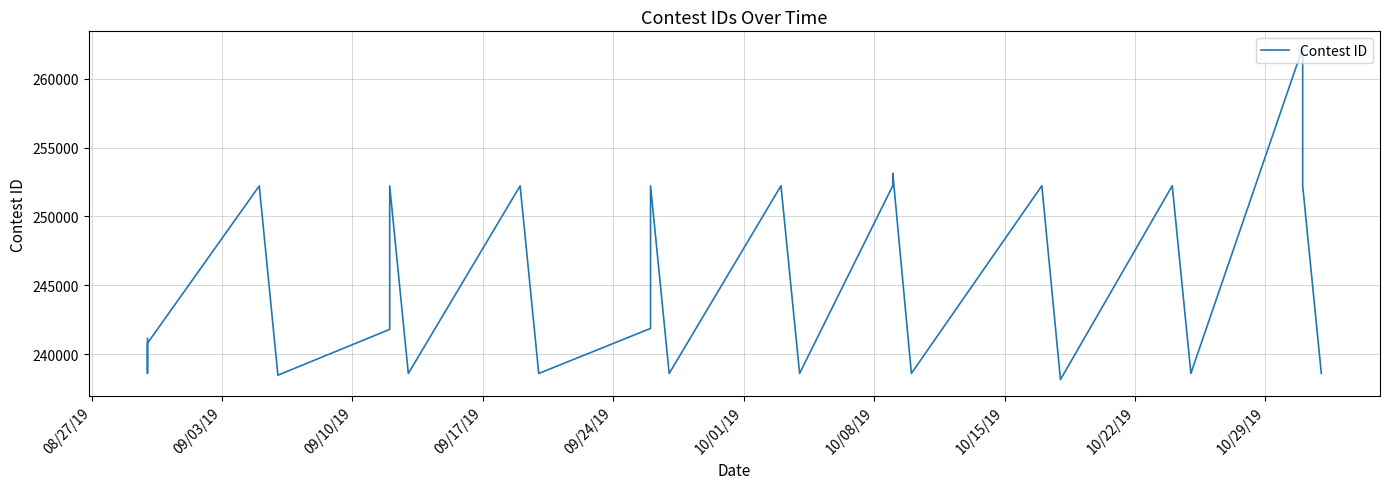

How many interior local valleys (lower than both neighbors) does the data have?

9